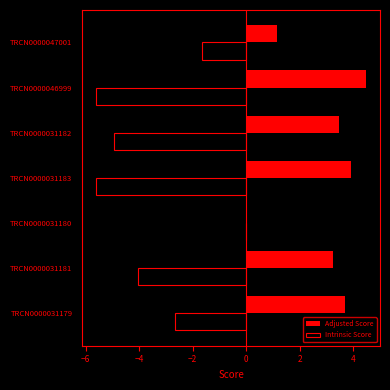

How many values in the Adjusted Score series exceed 3?

5